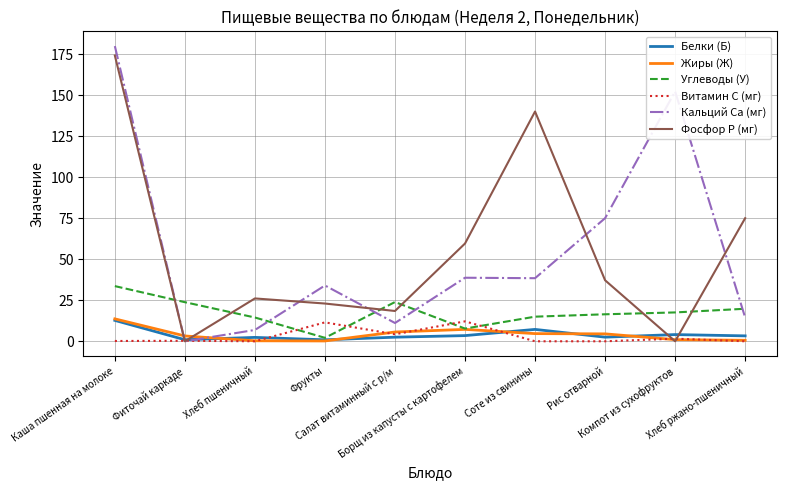

Between Борщ из капусты с картофелем and Компот из сухофруктов, which series saw the biggest shift?

Кальций Ca (мг)